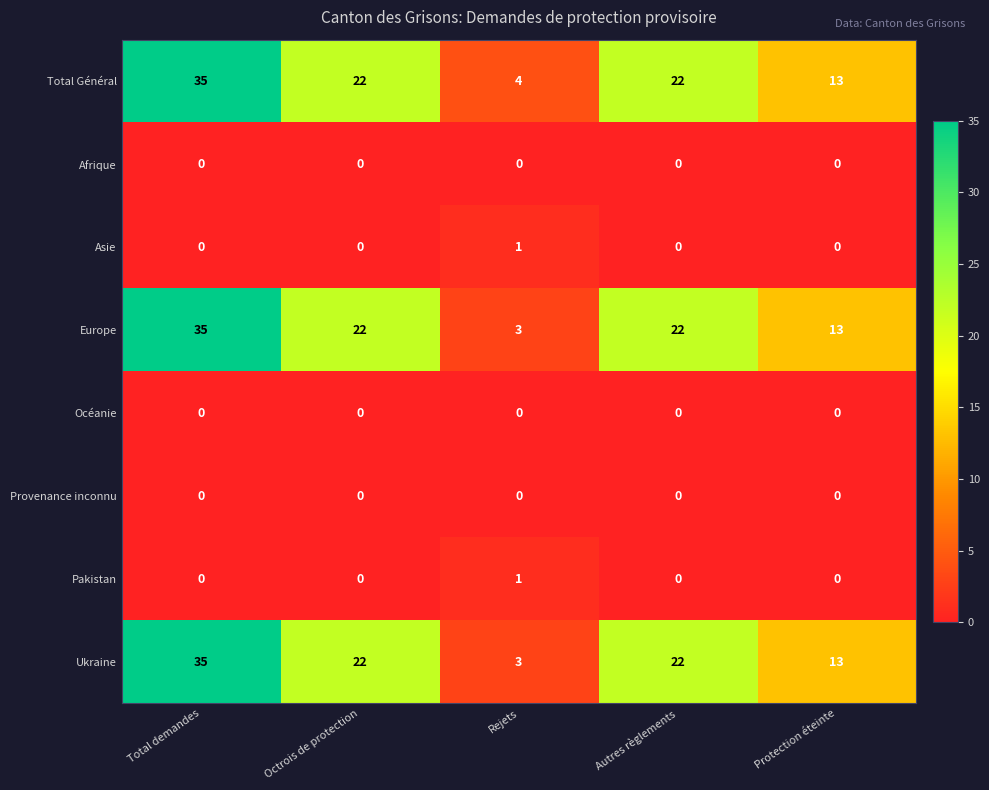

The Provenance inconnu series shows 0 at Octrois de protection. True or false?

True